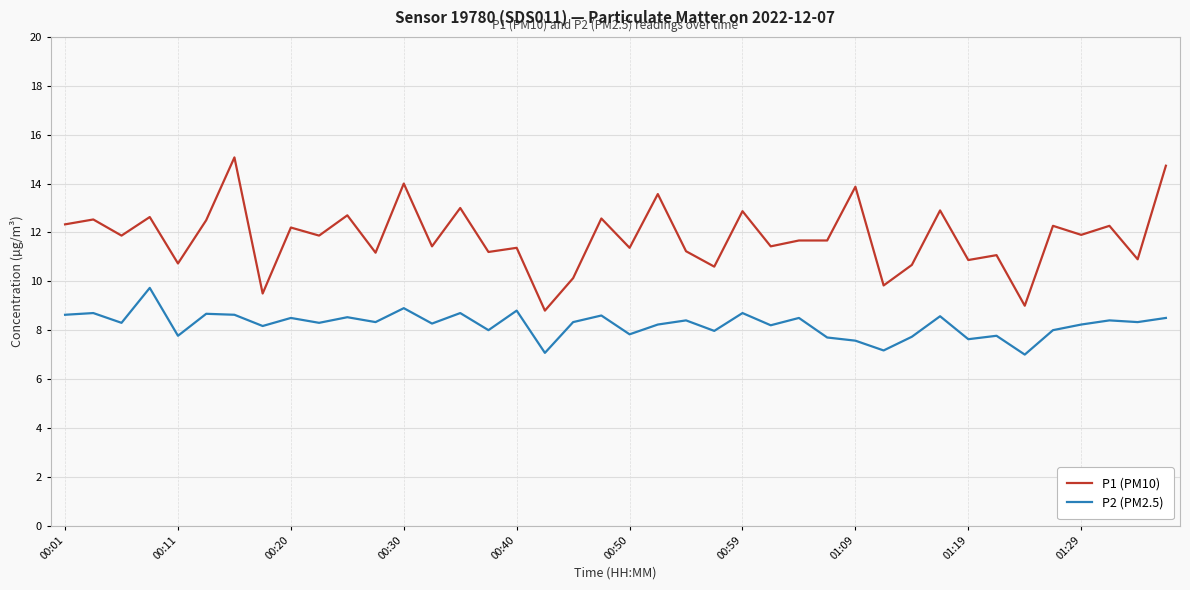

Rank the series by their maximum value, from highest to lowest.

P1 (PM10), P2 (PM2.5)